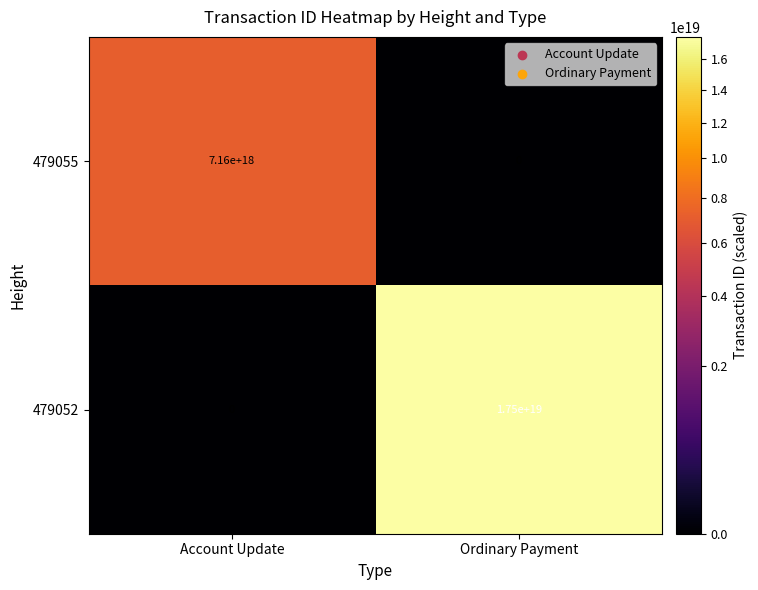

List the series in order of their overall mean, lowest first.

479055, 479052